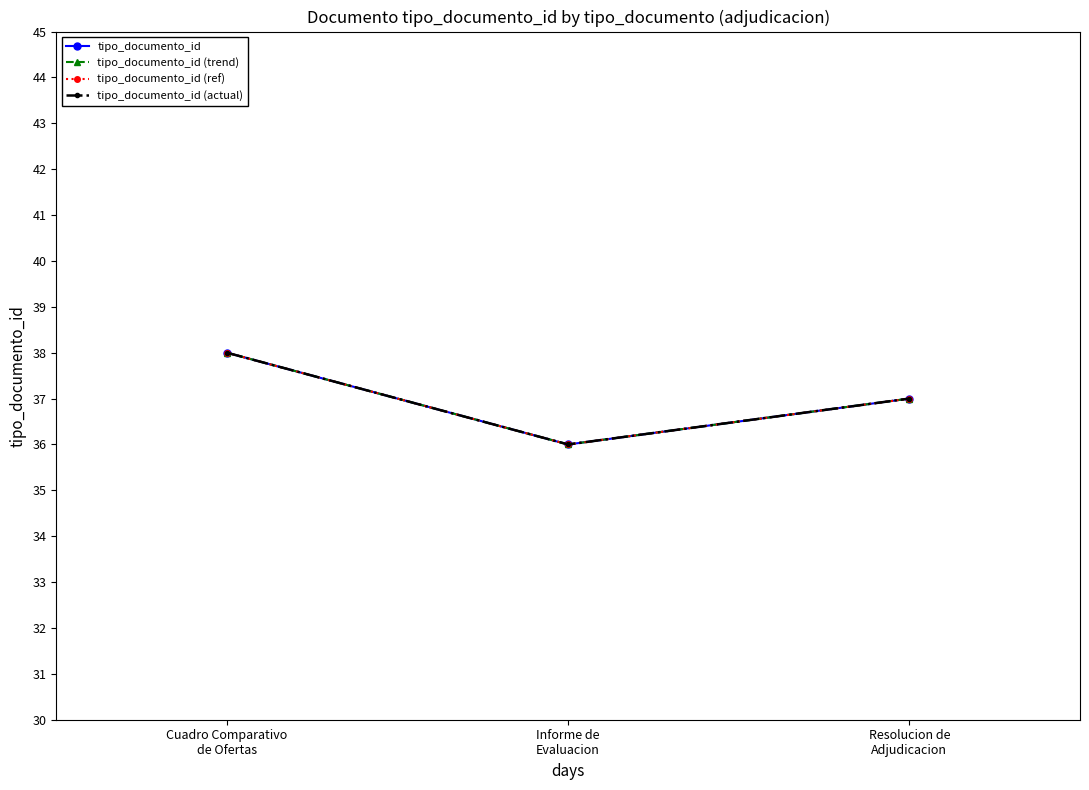

What are all the series names shown in the legend?

tipo_documento_id, tipo_documento_id (trend), tipo_documento_id (ref), tipo_documento_id (actual)